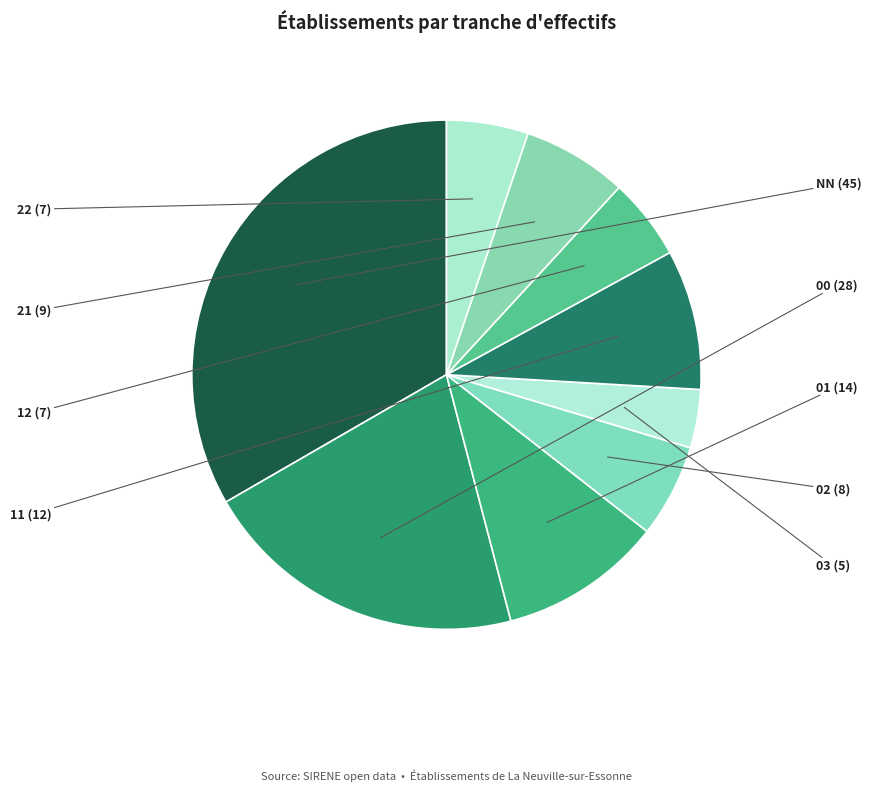

Count the number of slices in the pie.

9